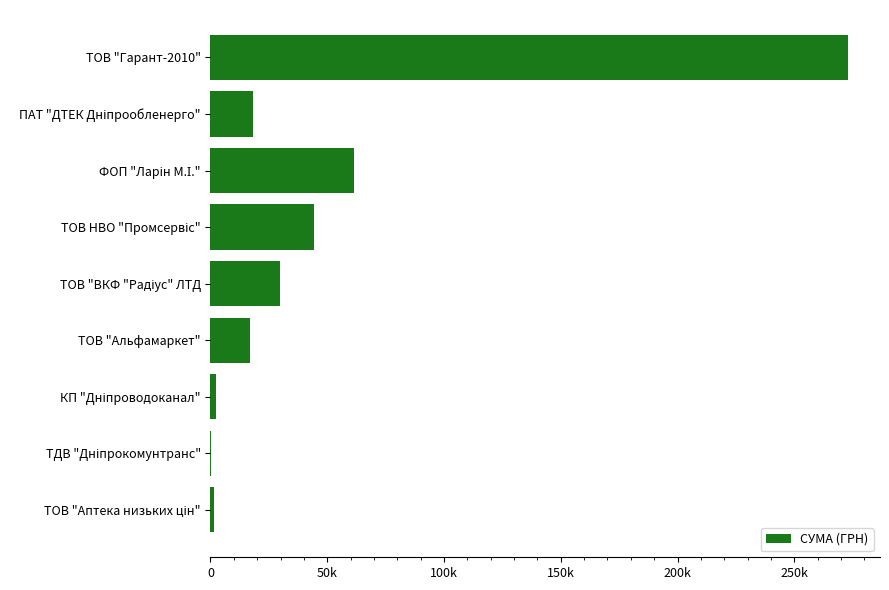

Are the bars horizontal?

Yes